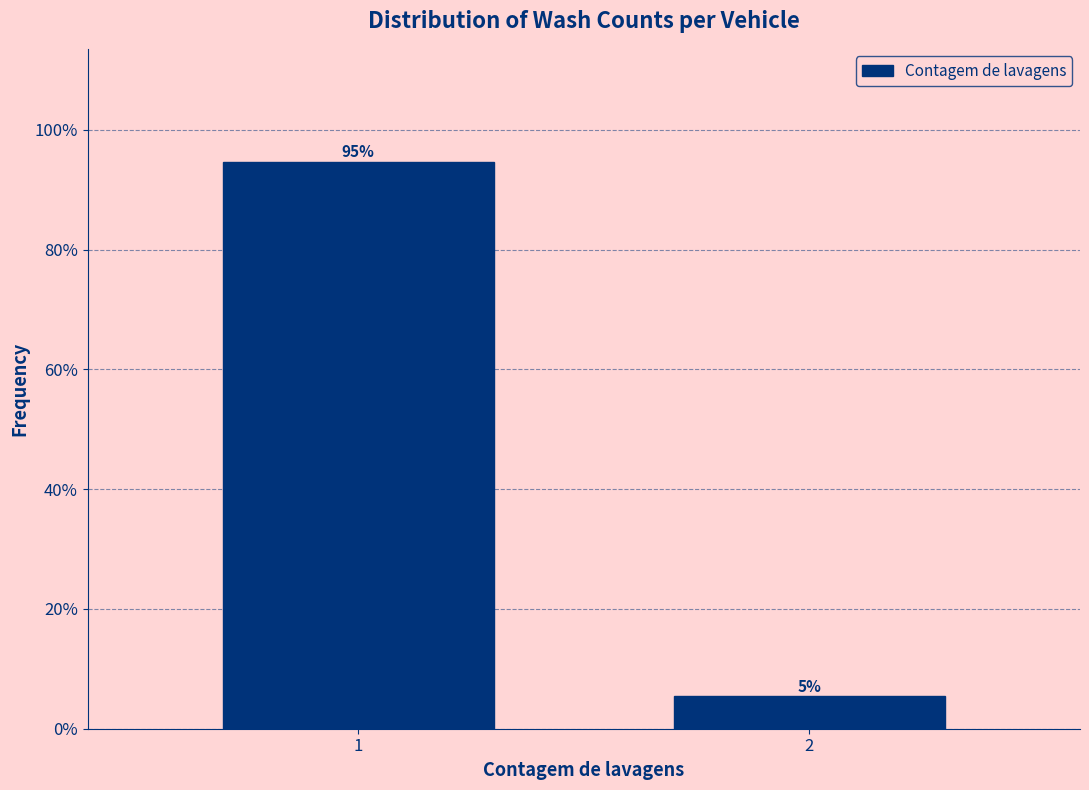

What is the minimum value shown in the chart?

5.4